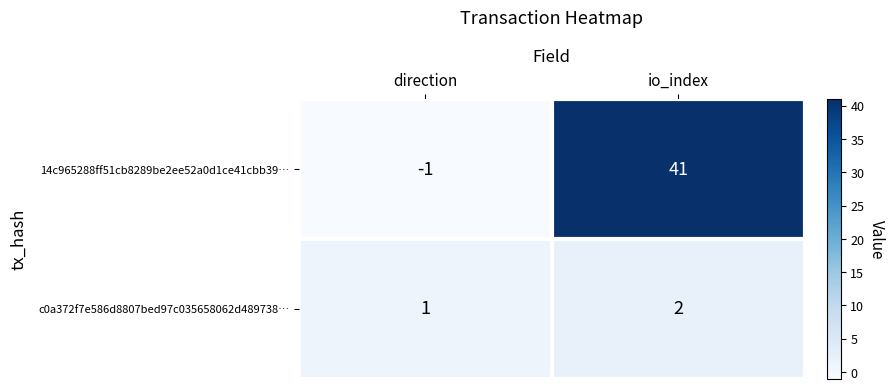

Reading left to right, list all the values displayed in this chart.

14c965288ff51cb8289be2ee52a0d1ce41cbb39…: -1	41
c0a372f7e586d8807bed97c035658062d489738…: 1	2